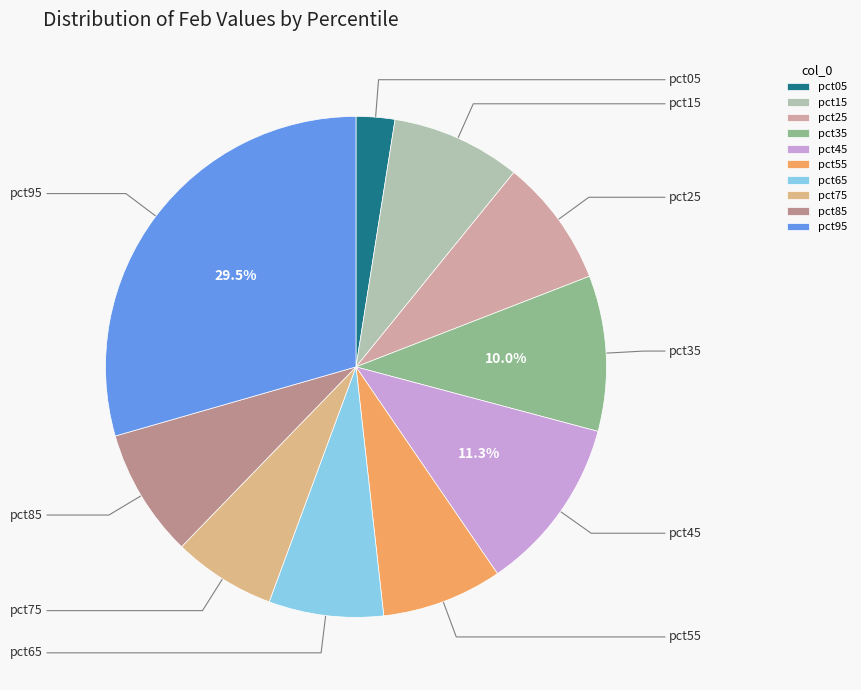

Is the sum of pct35 and pct75 greater than half?

No